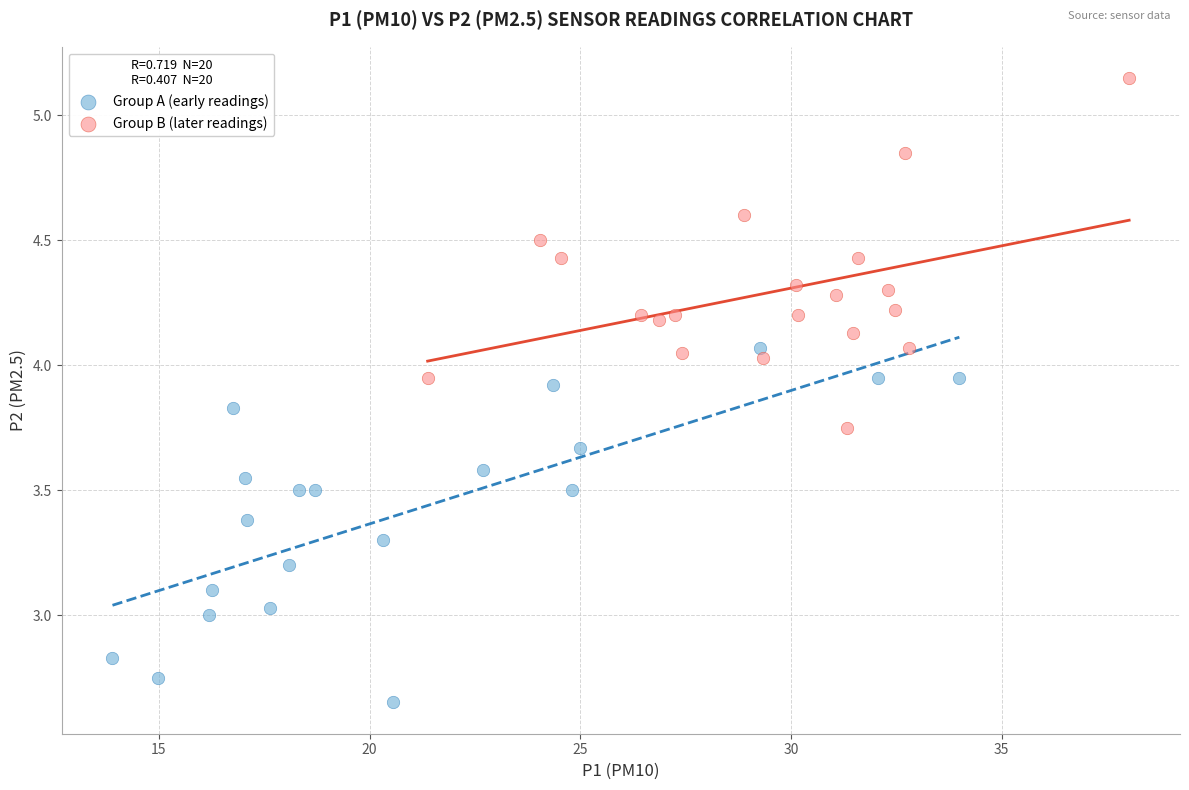

What are all the series names shown in the legend?

Group A (early readings), Group B (later readings)